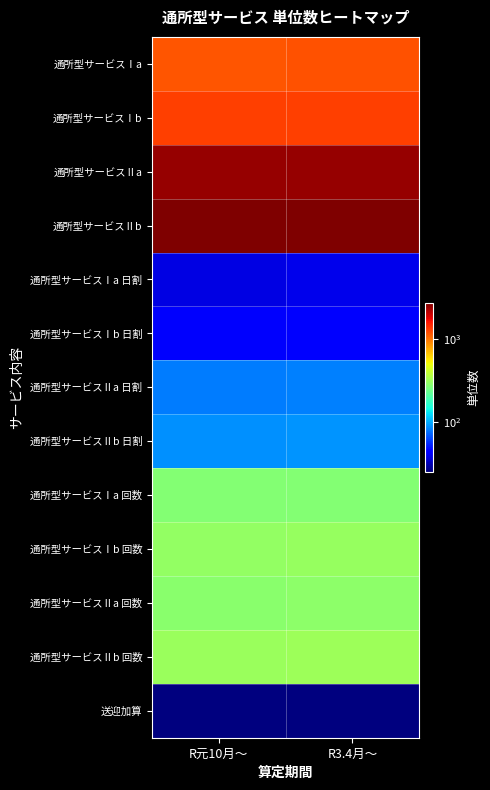

Count the number of data series in this chart.

13